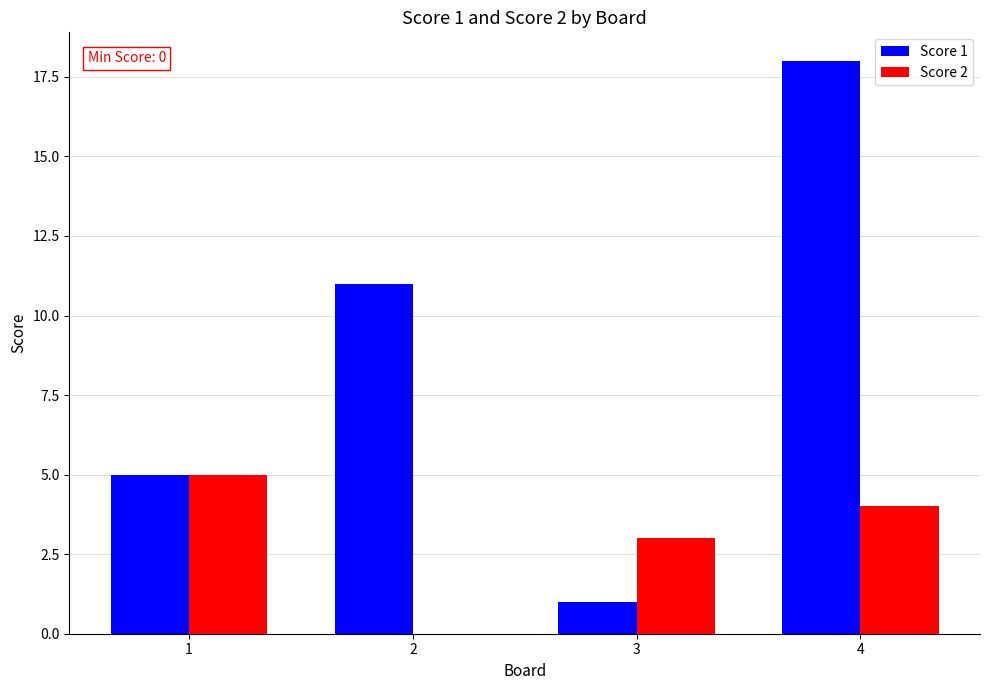

Which series changed the most between 3 and 4?

Score 1